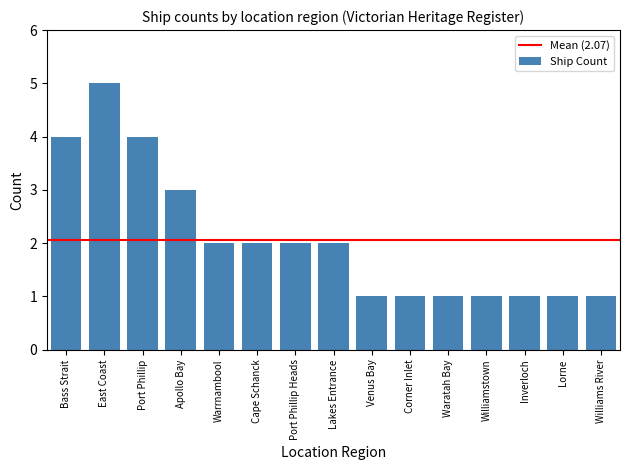

The value at East Coast is 0. True or false?

False